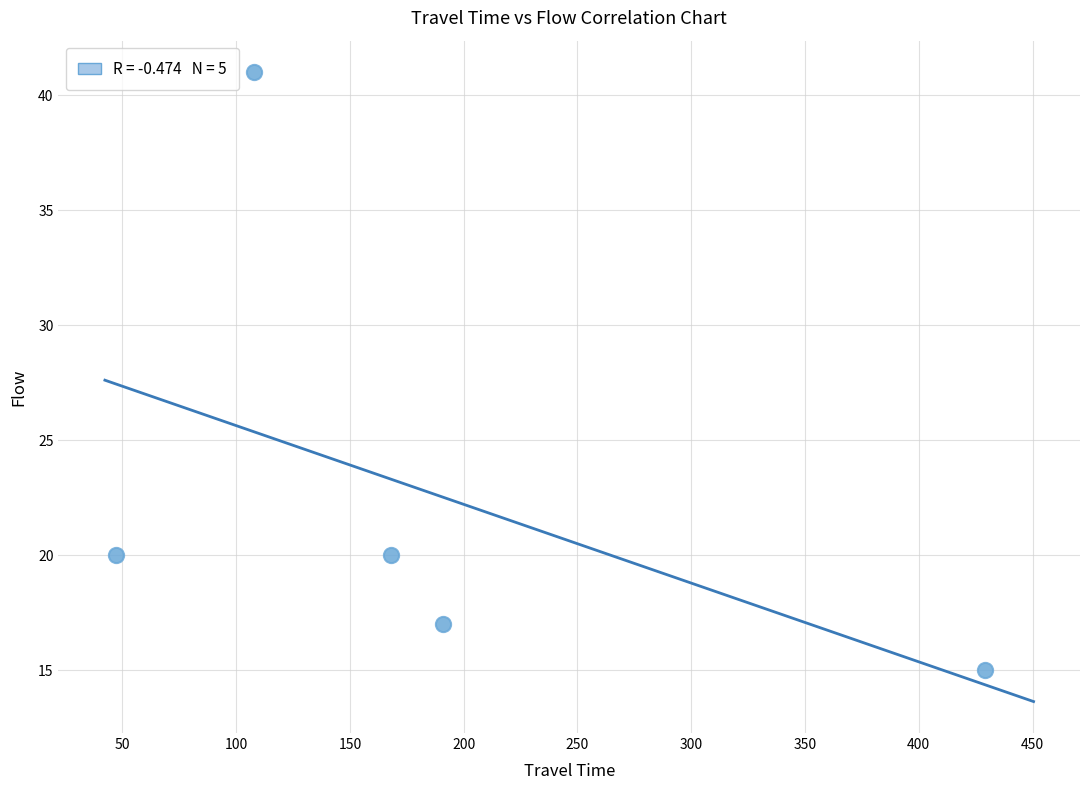

What is the average Y value?

23